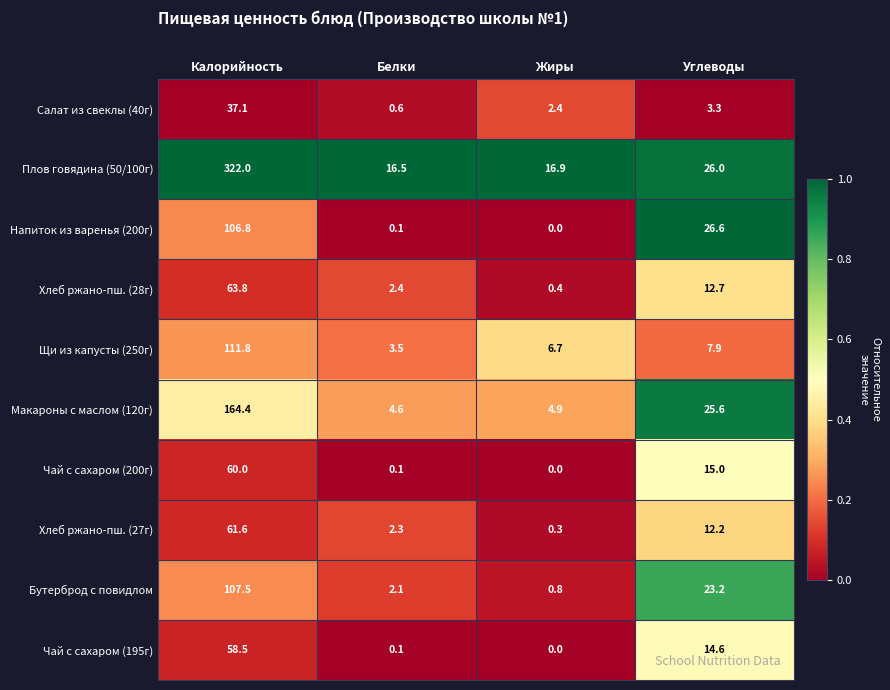

What is the sum of the Хлеб ржано-пш. (27г) values at Белки and Калорийность?

63.9